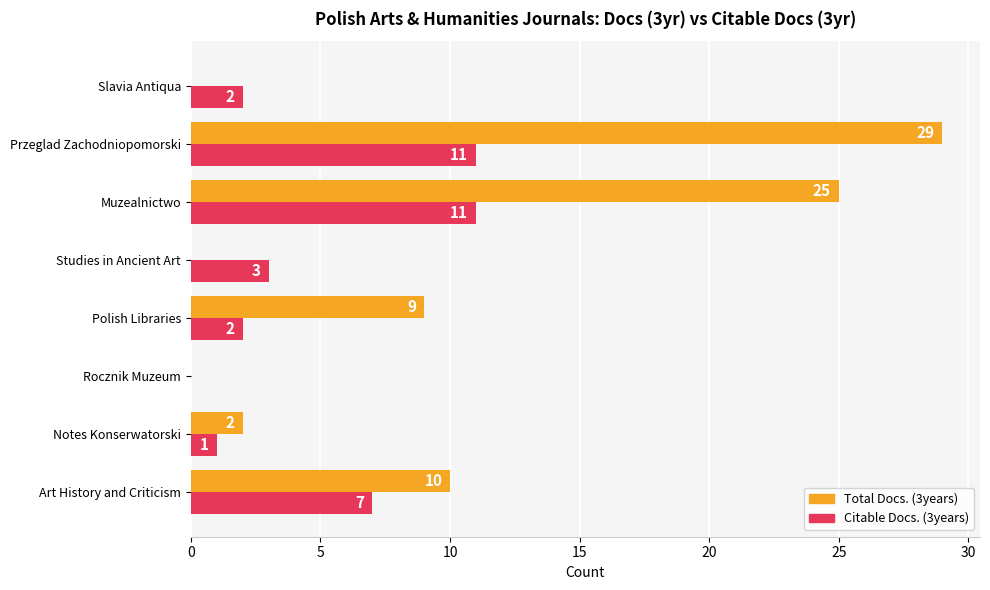

Which series has the widest spread of values?

Total Docs. (3years)